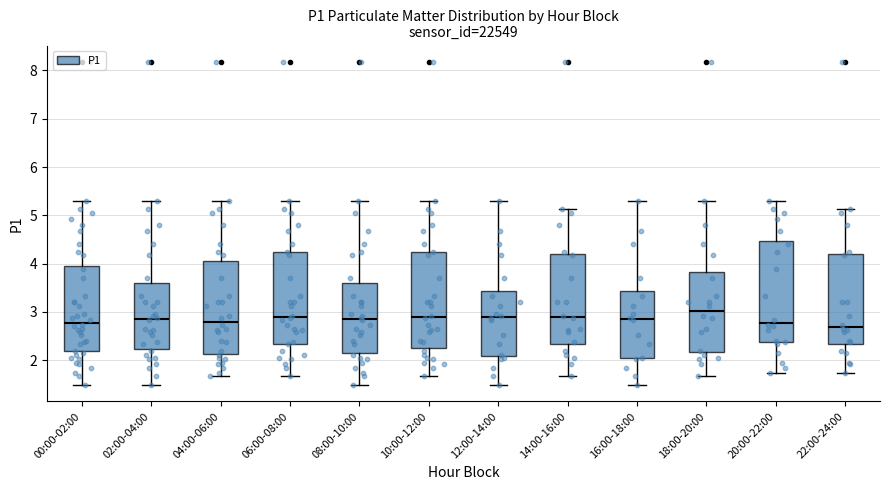

Comparing the boxes themselves (not the whiskers), which one is the tallest?

20:00-22:00